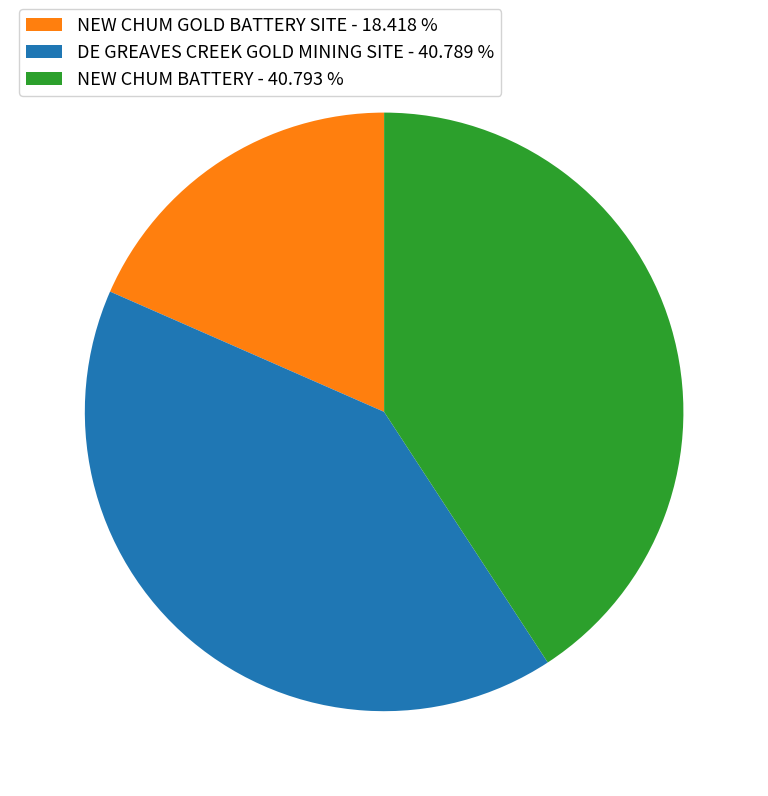

Is DE GREAVES CREEK GOLD MINING SITE - 40.789 % the majority of the pie?

No